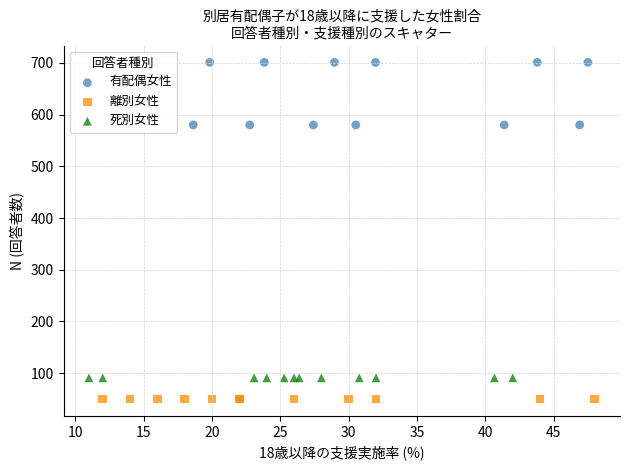

Which series contains the highest Y value?

有配偶女性